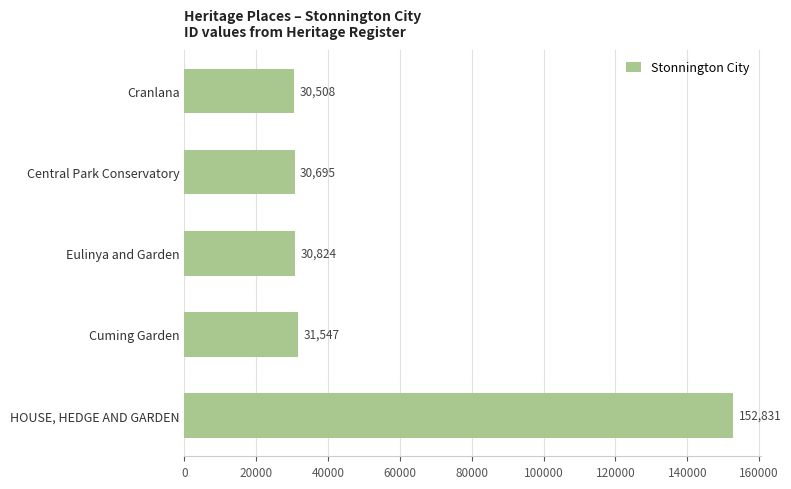

Reading bottom to top, what are all the values shown in this chart?

152831	31547	30824	30695	30508